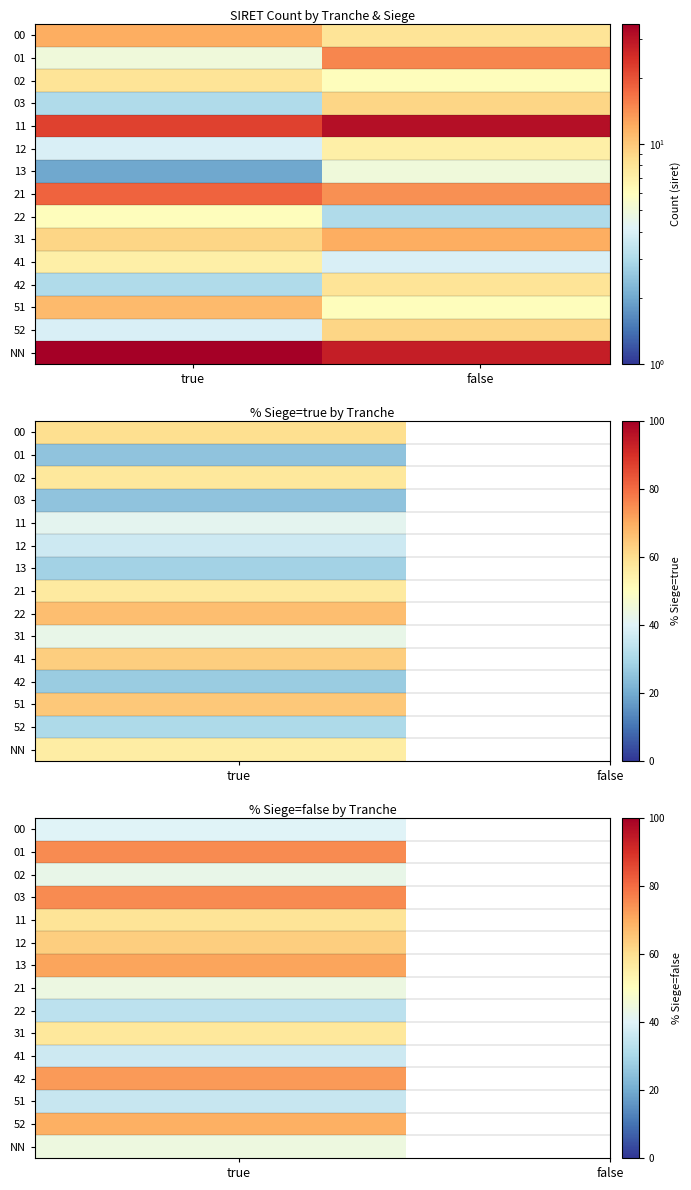

How many series are shown in this chart?

15